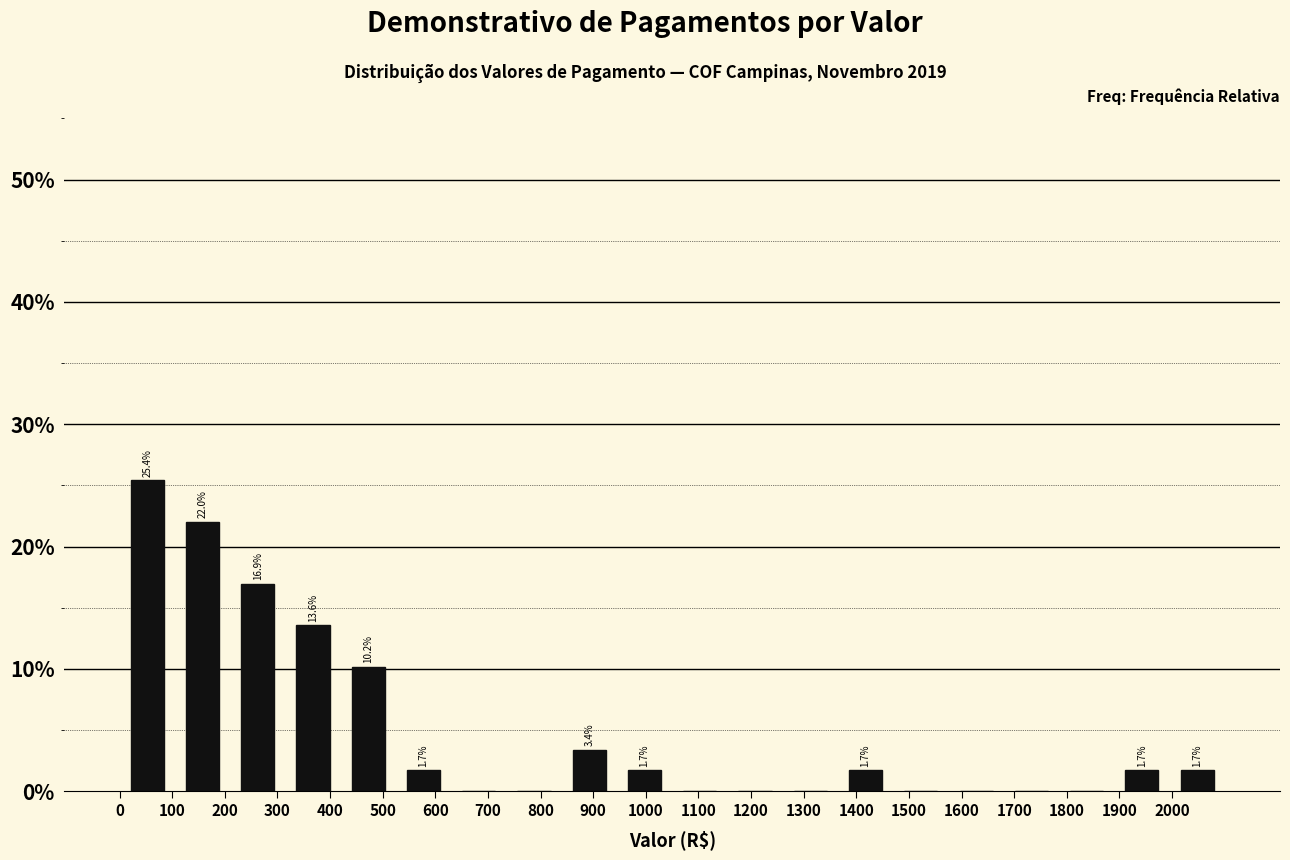

Over which range of the x-axis is the bar tallest?

0 to 105